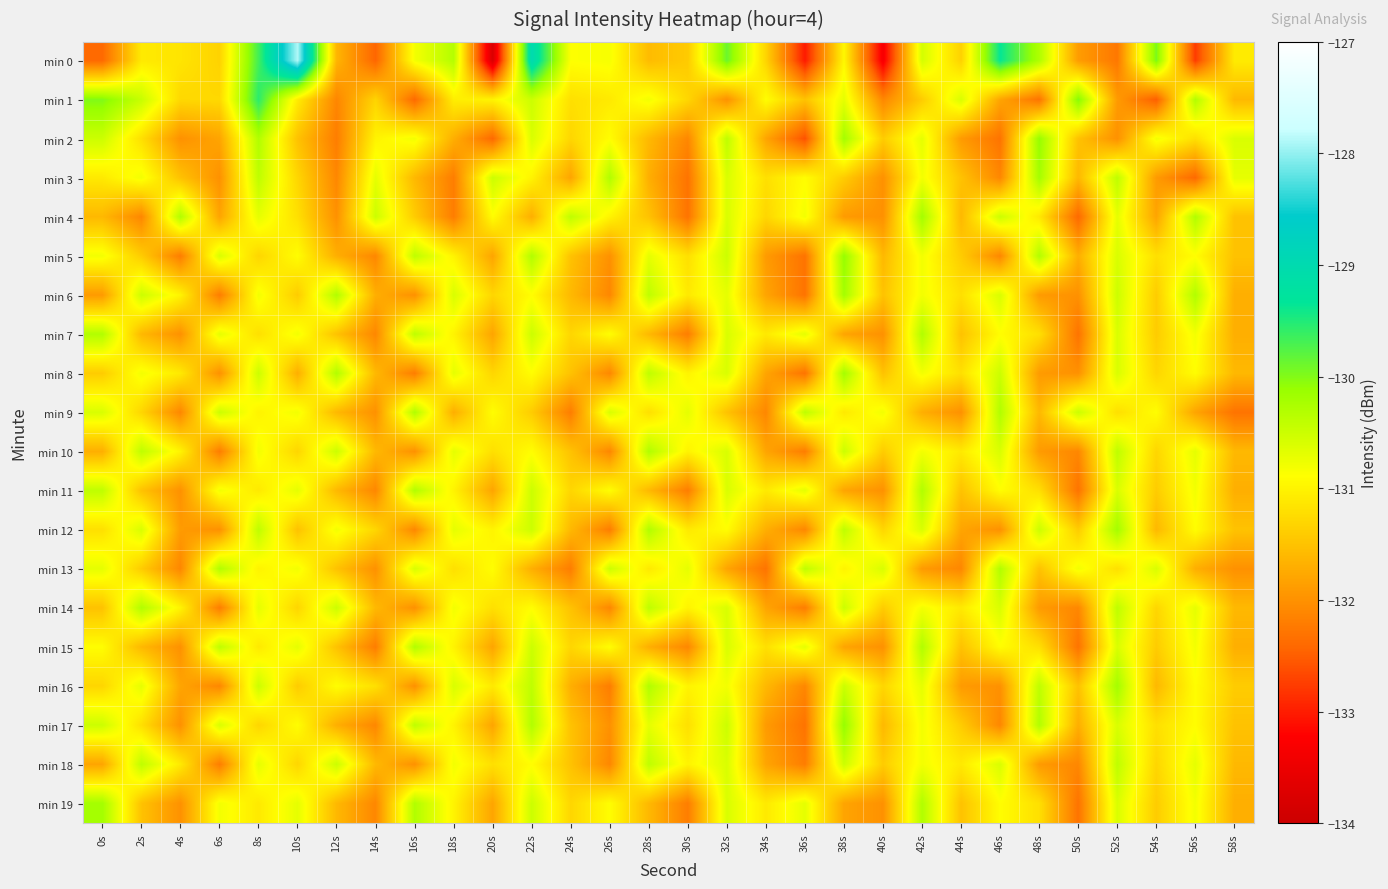

What is the difference between the highest and lowest values at 38s?

1.8